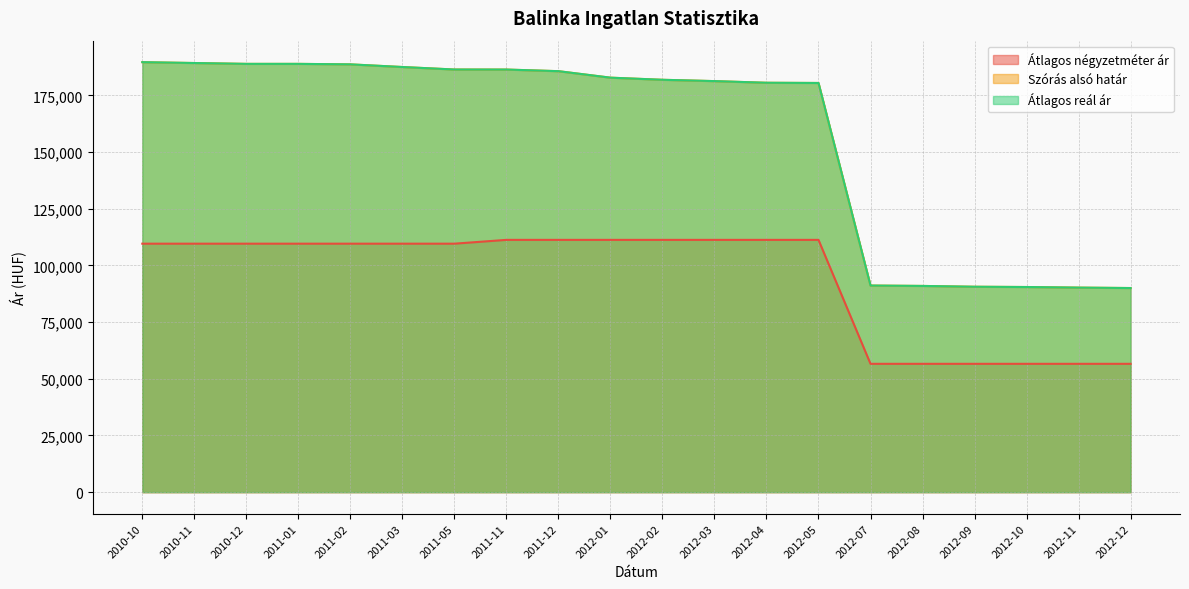

Where is Átlagos reál ár nearest to the value 139833?

2012-05